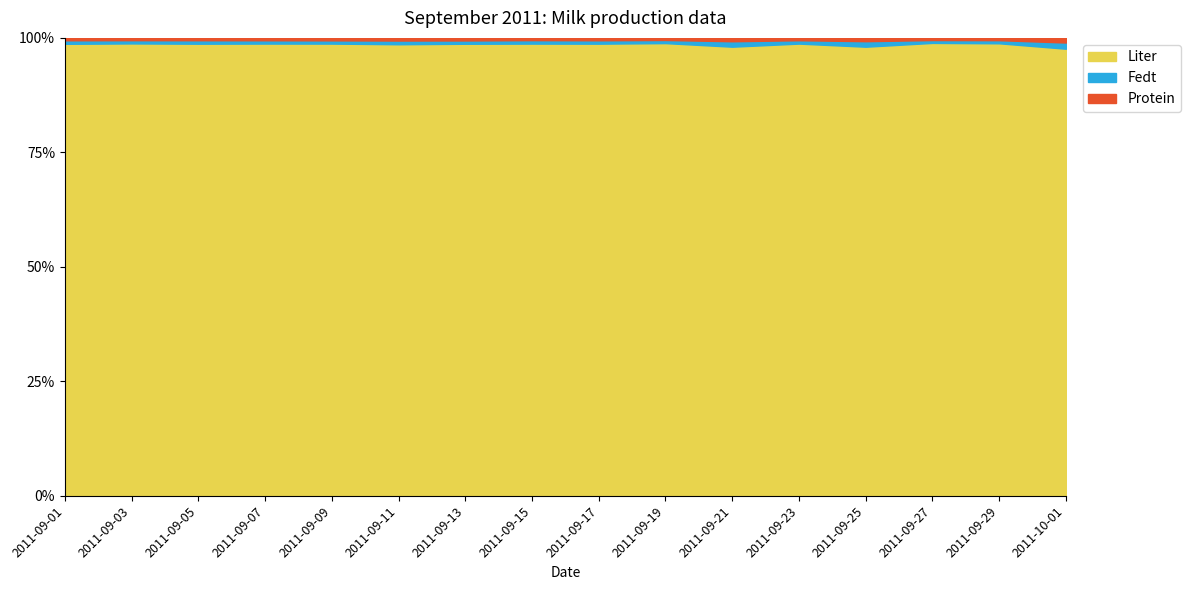

Reading left to right, list all the values displayed in this chart.

Fedt: 2011-09-01=6.6	2011-09-03=6.5	2011-09-05=6.7	2011-09-07=6.2	2011-09-09=6.3	2011-09-11=6.8	2011-09-13=6.3	2011-09-15=7.0	2011-09-17=6.5	2011-09-19=6.0	2011-09-21=6.5	2011-09-23=6.8	2011-09-25=6.7	2011-09-27=6.4	2011-09-29=6.8	2011-10-01=6.9
Protein: 2011-09-01=4.5	2011-09-03=4.6	2011-09-05=4.5	2011-09-07=4.5	2011-09-09=4.8	2011-09-11=4.9	2011-09-13=4.9	2011-09-15=4.5	2011-09-17=4.6	2011-09-19=4.0	2011-09-21=4.0	2011-09-23=4.7	2011-09-25=4.0	2011-09-27=4.8	2011-09-29=5.0	2011-10-01=5.2
Liter: 2011-09-01=845.0	2011-09-03=905.0	2011-09-05=866.0	2011-09-07=854.0	2011-09-09=882.0	2011-09-11=831.0	2011-09-13=864.0	2011-09-15=905.0	2011-09-17=866.0	2011-09-19=864.0	2011-09-21=532.0	2011-09-23=908.0	2011-09-25=543.0	2011-09-27=1005.0	2011-09-29=989.0	2011-10-01=500.0